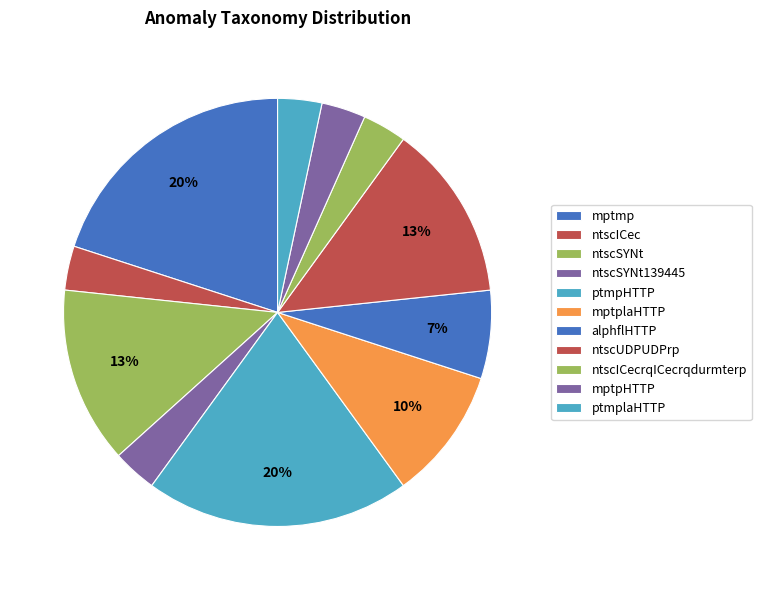

What is the ratio of the value at mptpHTTP to the value at alphflHTTP?

0.5